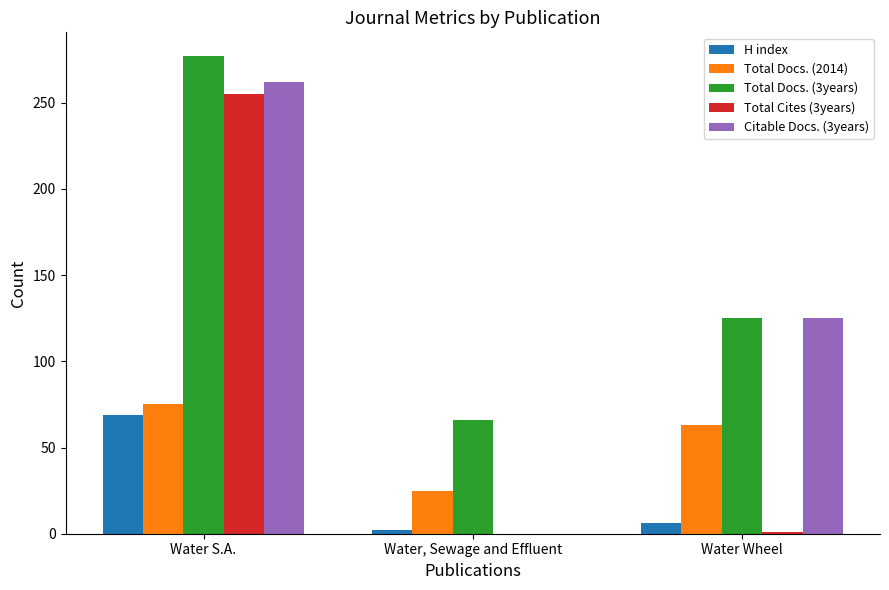

Between Water, Sewage and Effluent and Water Wheel, which series saw the biggest shift?

Citable Docs. (3years)